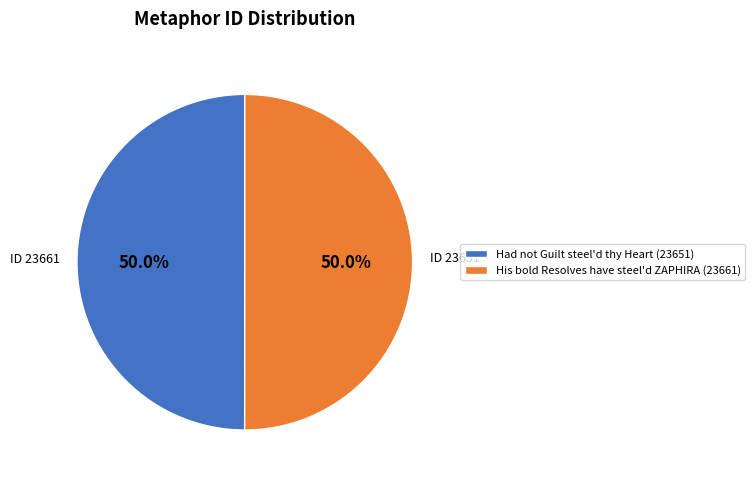

Approximately how many times larger is the value at His bold Resolves have steel'd ZAPHIRA (23661) compared to Had not Guilt steel'd thy Heart (23651)?

1.0